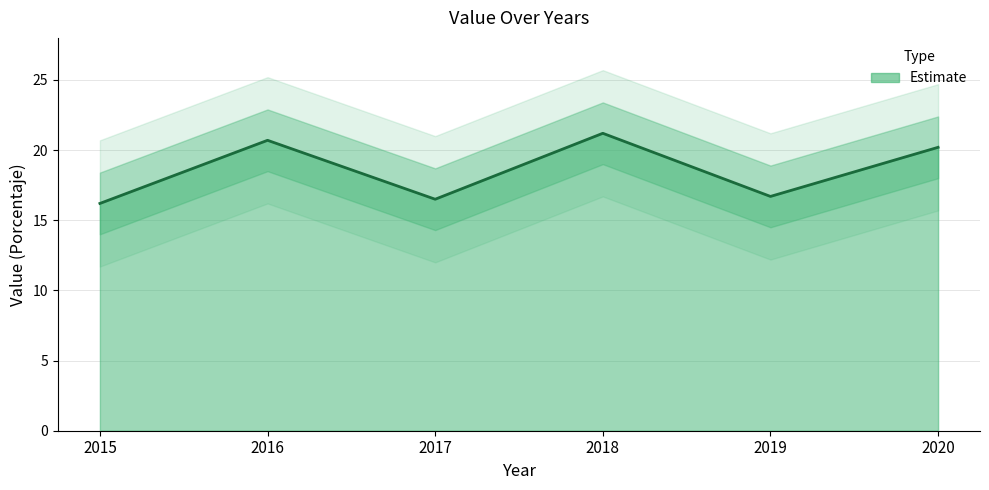

Where is the first local maximum?

2016